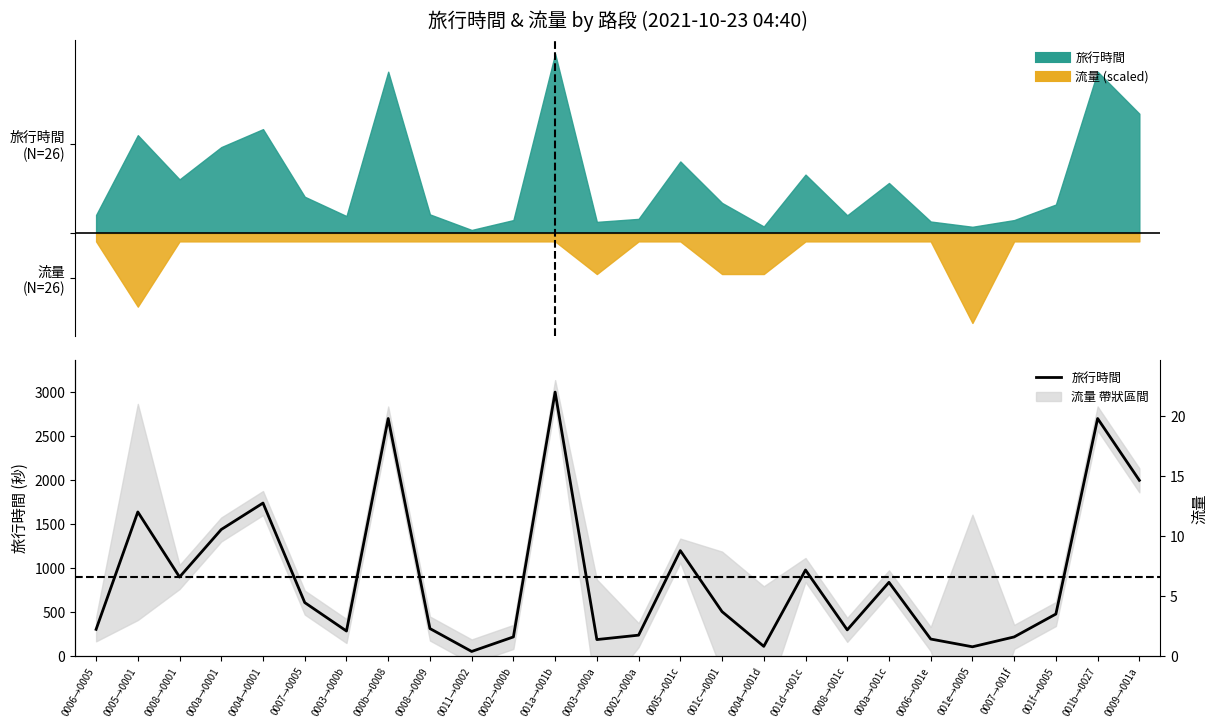

What position from the right is 0004→0001?

22